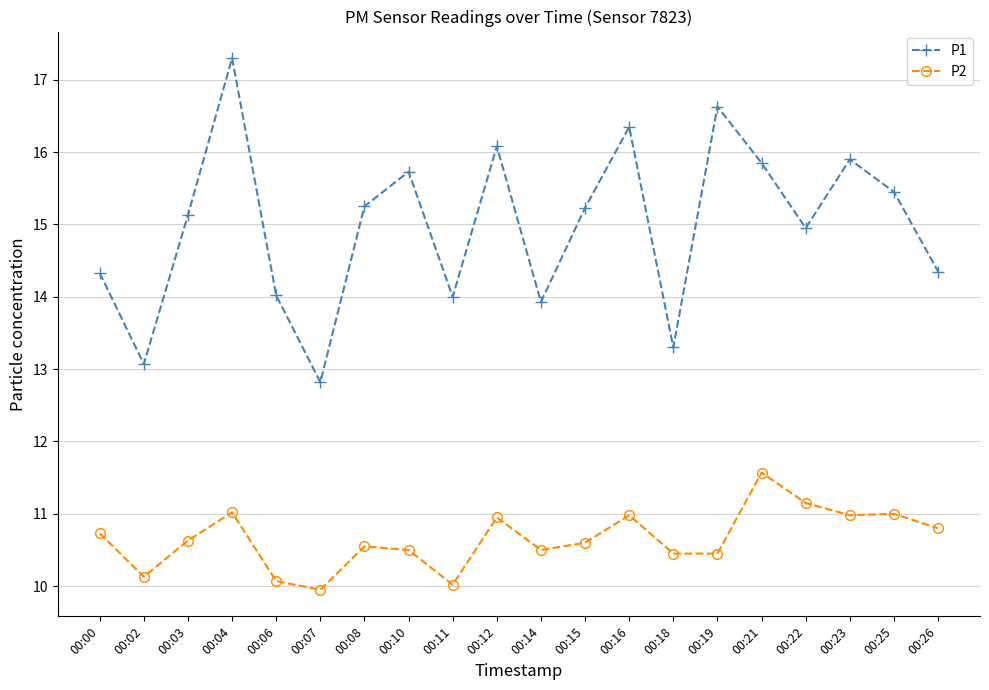

True or false: P1 and P2 intersect in this chart.

False